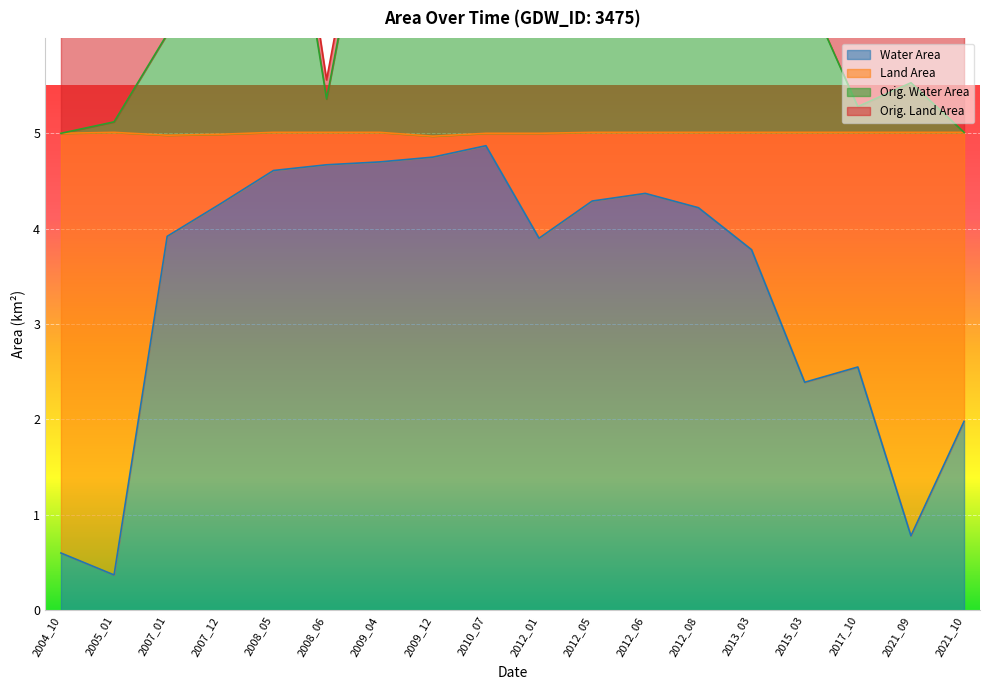

At which category is the sum across all series the highest?

2008_05